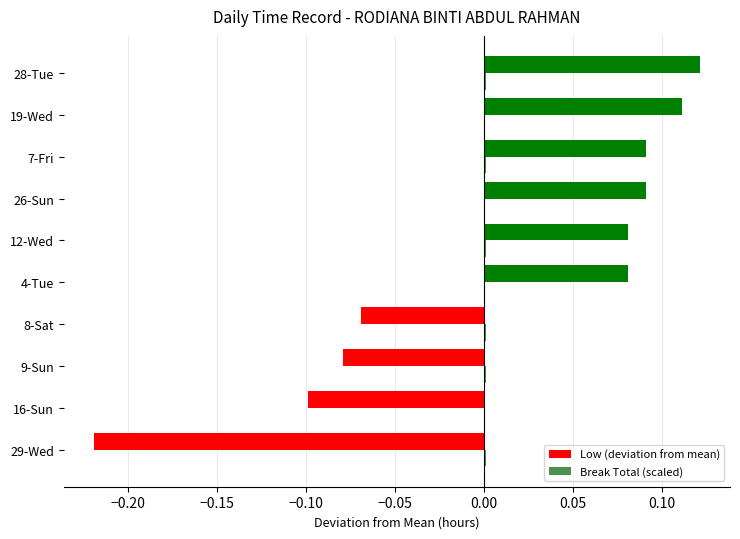

Which series changed the most between 16-Sun and 19-Wed?

Low (deviation from mean)